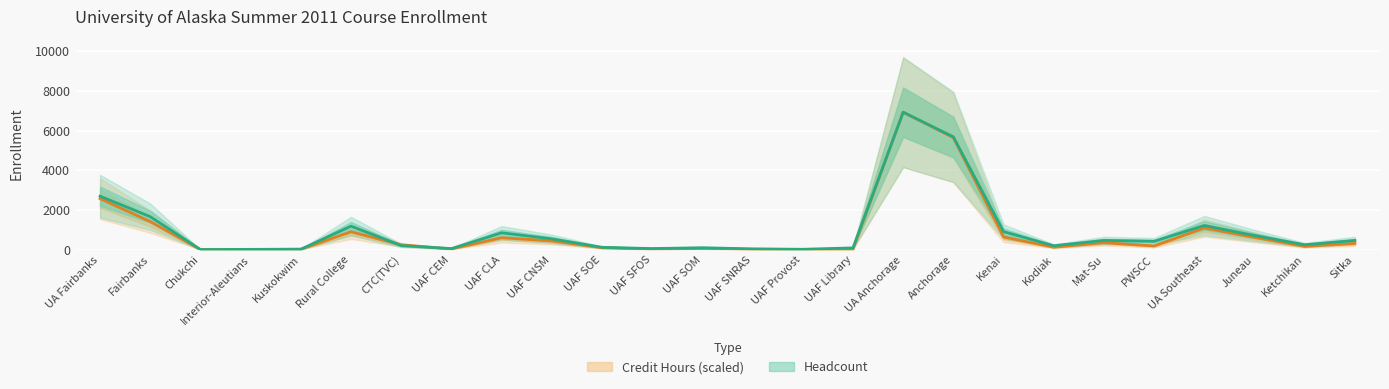

Rank the series by their maximum value, from highest to lowest.

Headcount, Credit Hours